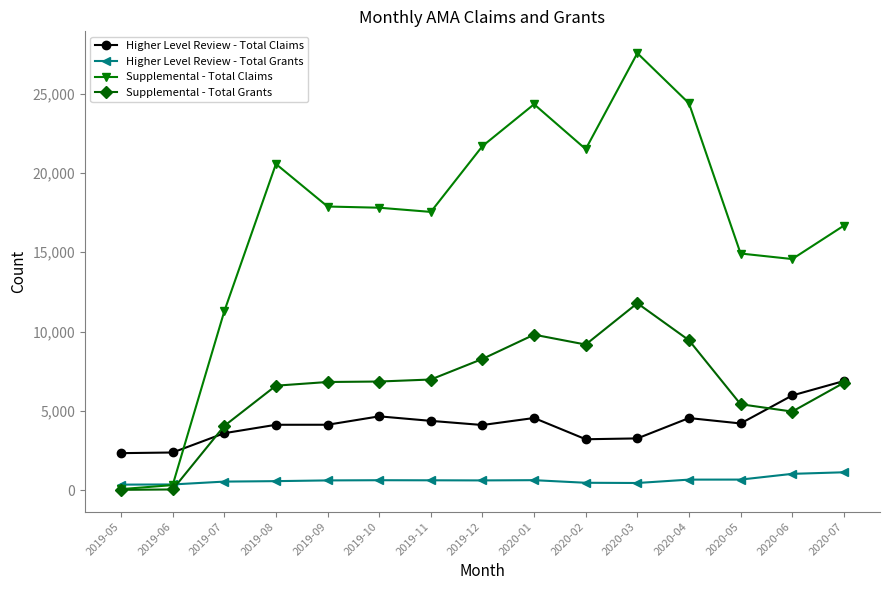

At which category does Supplemental - Total Claims reach its first local peak?

2019-08